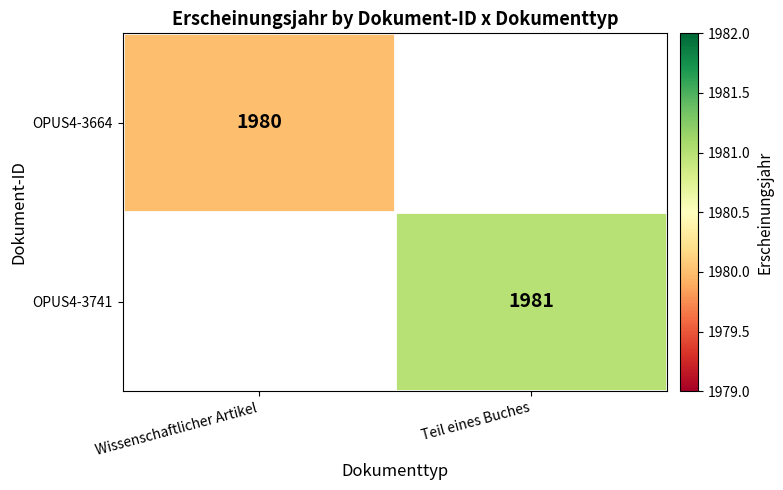

Is the value of OPUS4-3741 at Teil eines Buches greater than the value of OPUS4-3664 at Wissenschaftlicher Artikel?

Yes